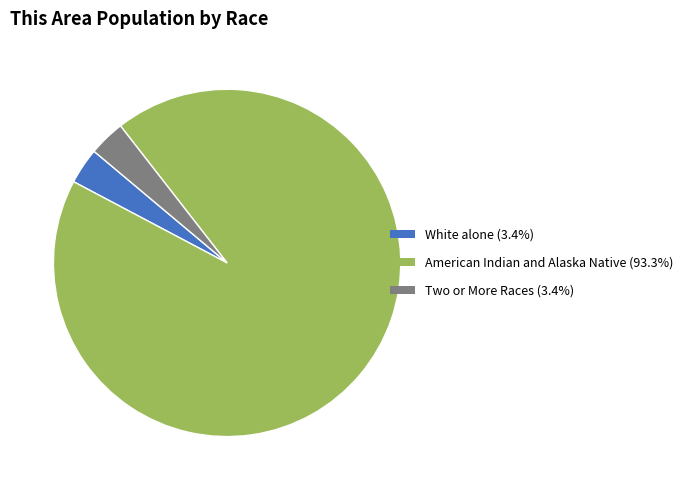

Count the number of slices in the pie.

3